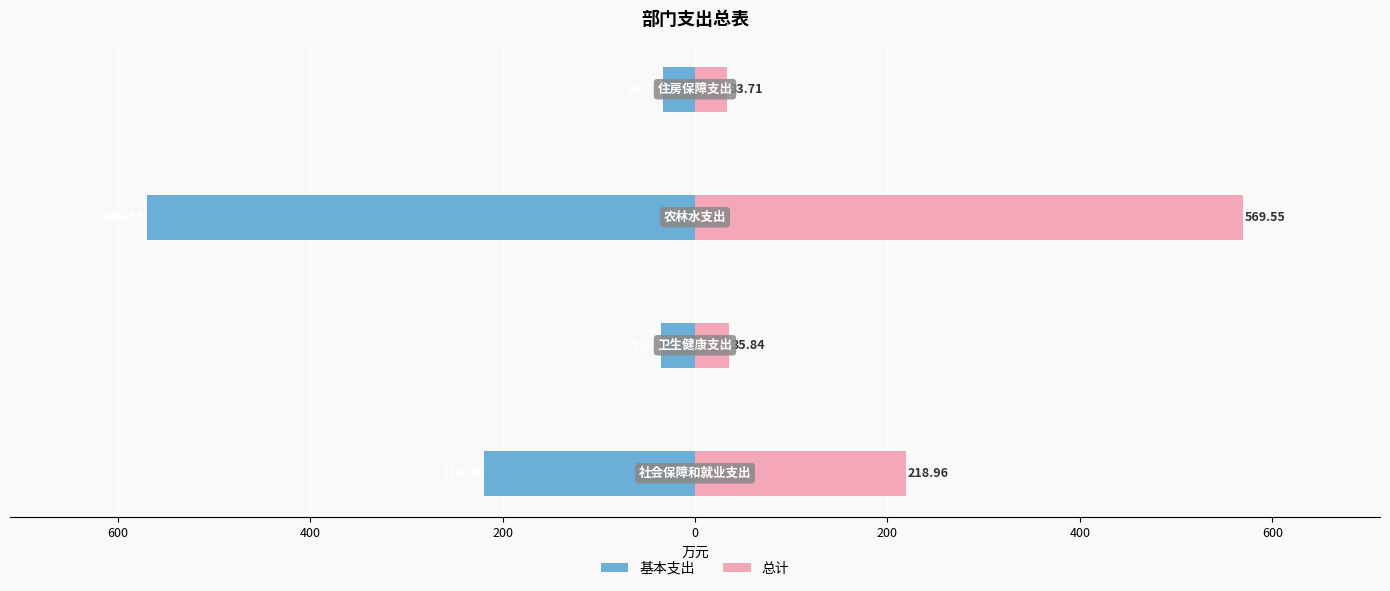

At how many categories does at least one series exceed -385?

4